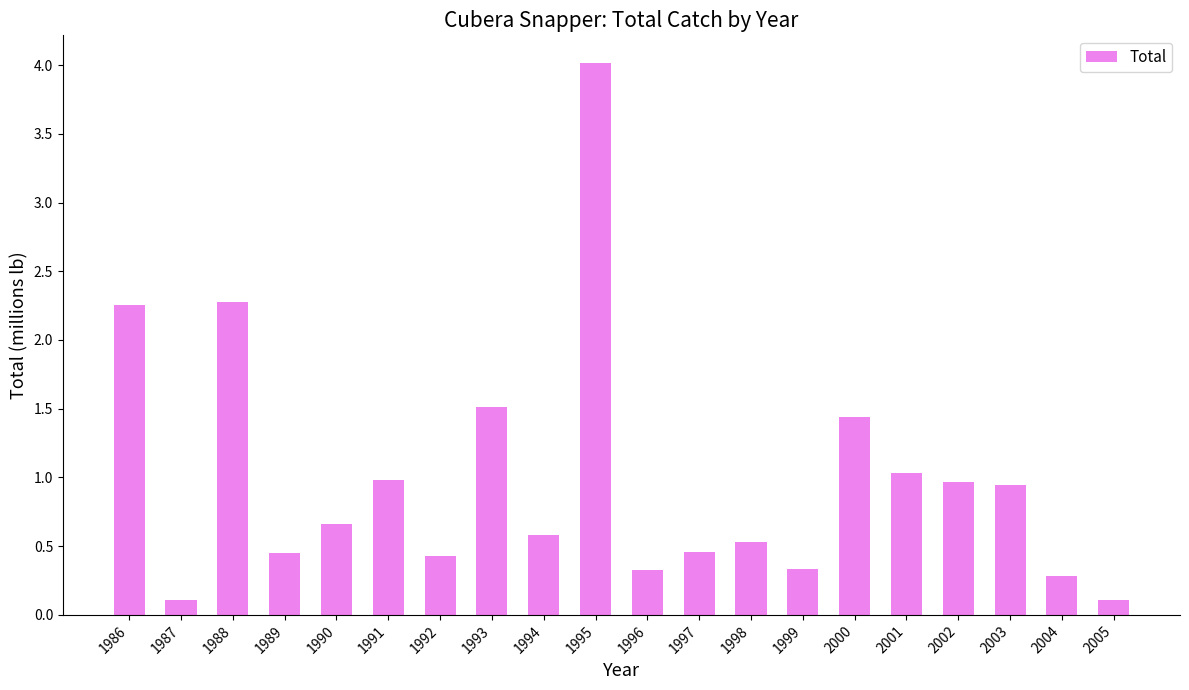

Are the bars grouped side by side (vs. stacked)?

No